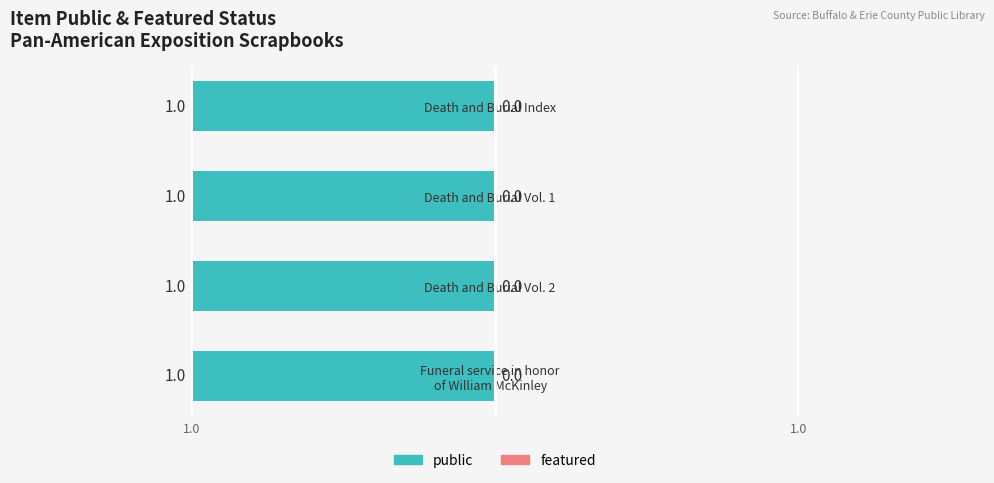

Reading left to right, list all the values displayed in this chart.

public: Funeral service in honor
of William McKinley=1	Death and Burial Vol. 2=1	Death and Burial Vol. 1=1	Death and Burial Index=1
featured: Funeral service in honor
of William McKinley=0	Death and Burial Vol. 2=0	Death and Burial Vol. 1=0	Death and Burial Index=0